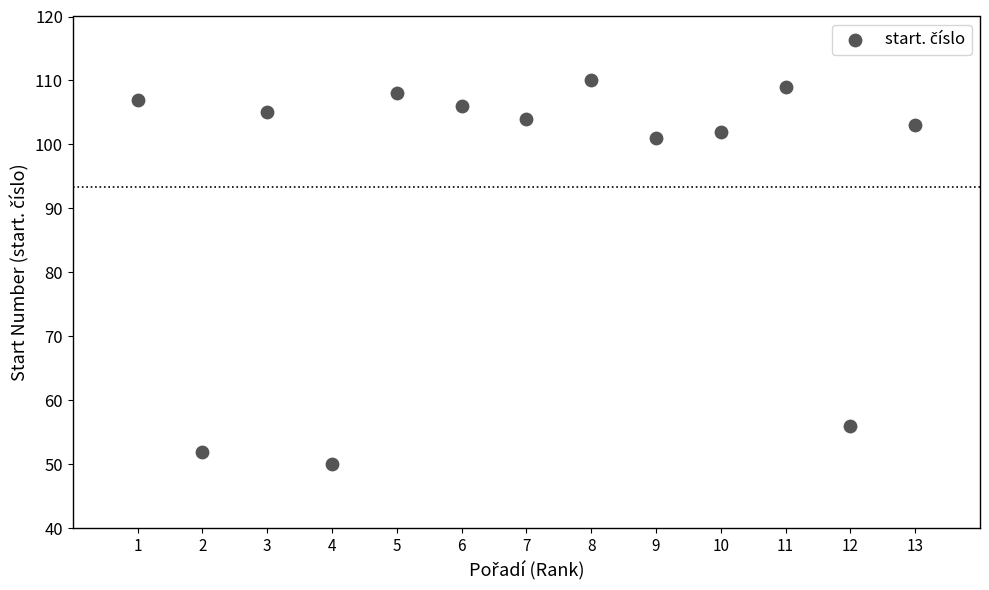

What Y value in the scatter plot is closest to 80?

101